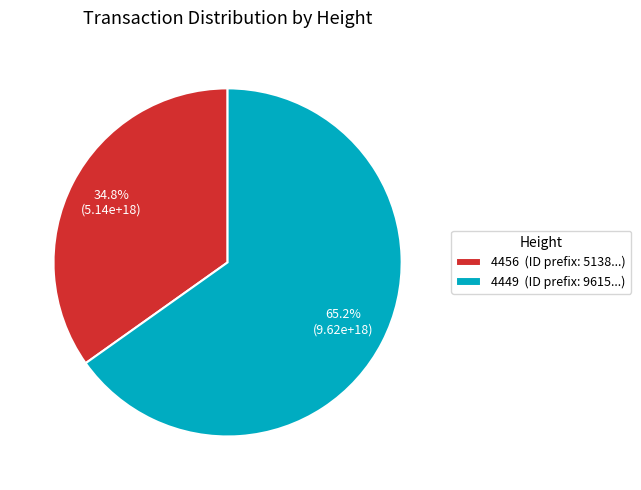

Which slice represents more than half of the pie?

4449